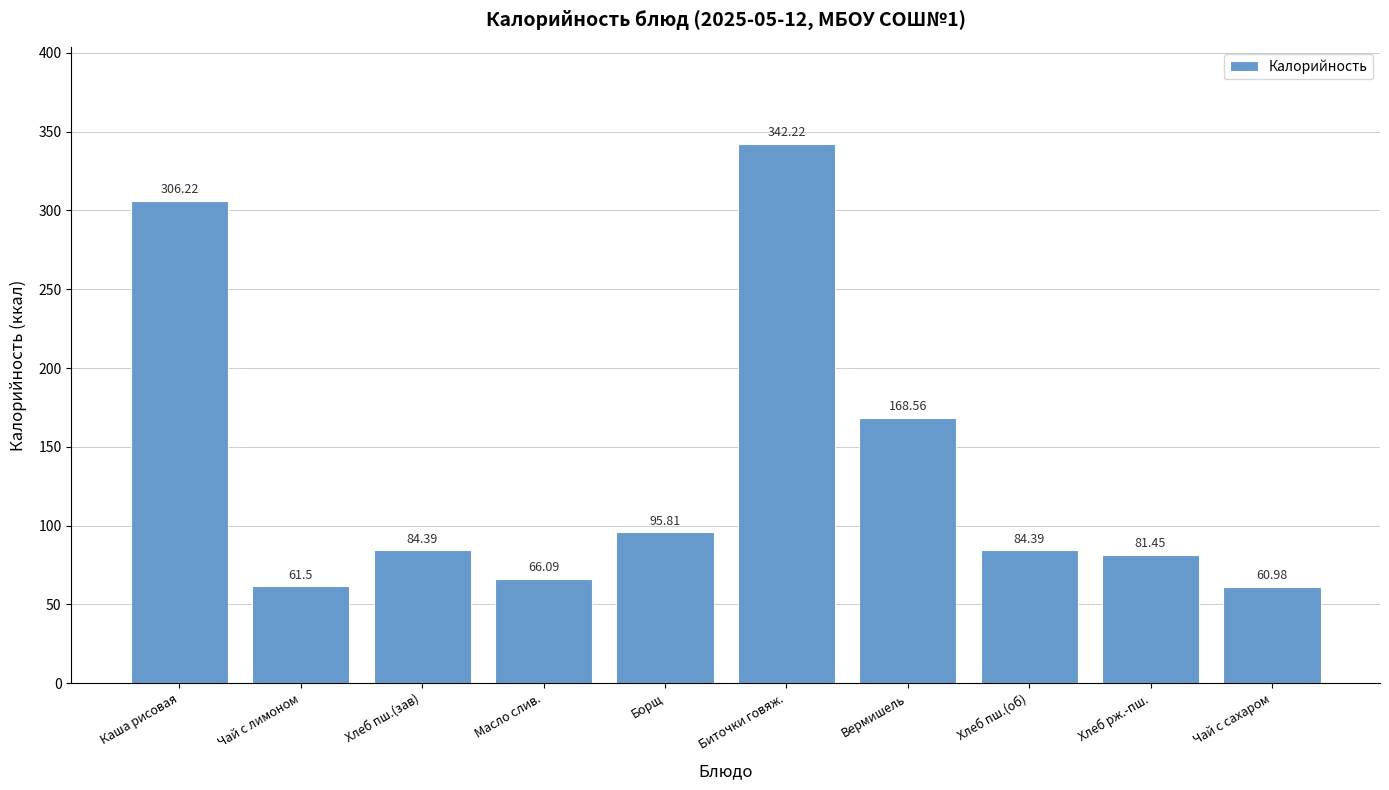

What is the smallest value displayed?

61.0